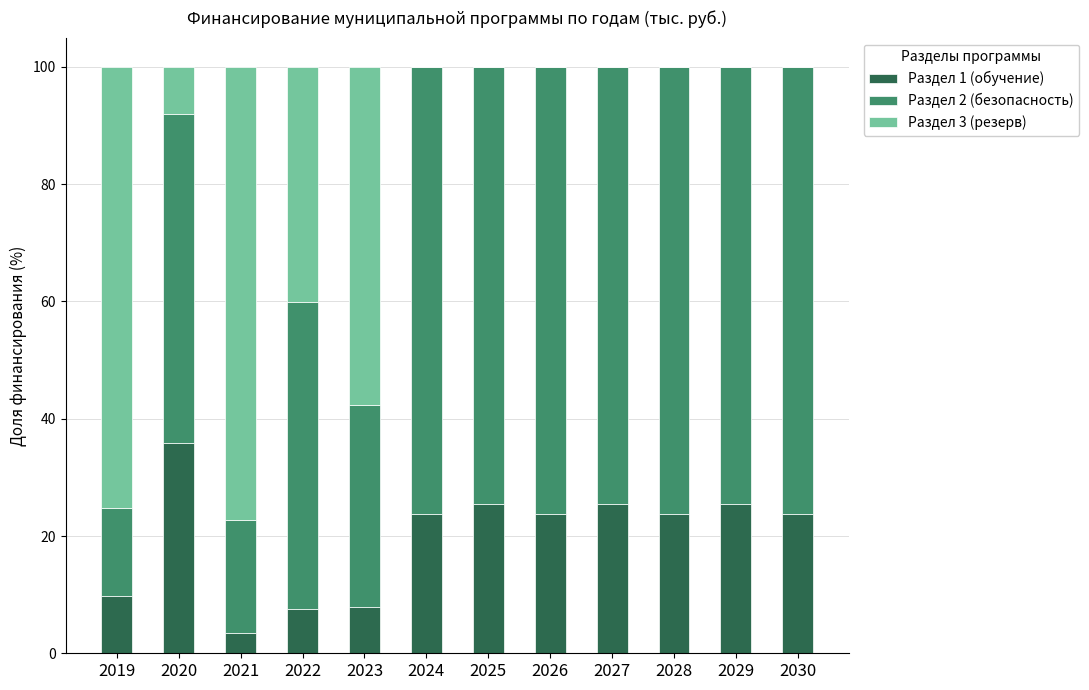

Are the bars grouped side by side (vs. stacked)?

No